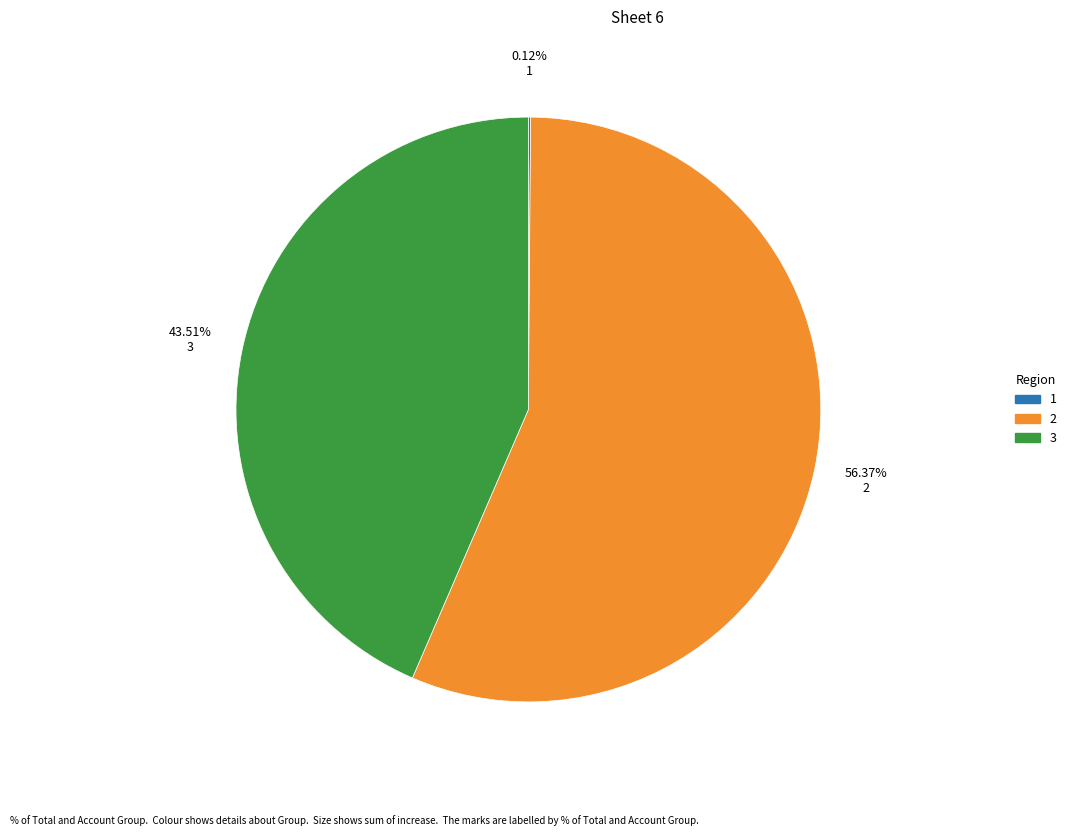

To the nearest percent, what is the average slice percentage?

33%